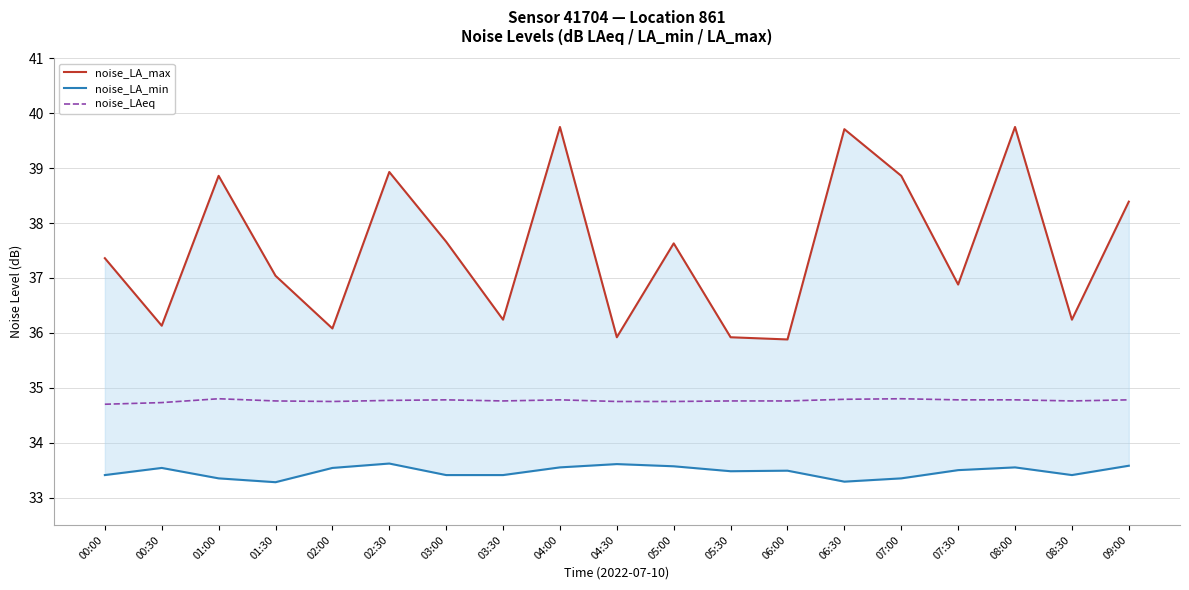

The noise_LAeq series shows 51.5 at 02:30. True or false?

False